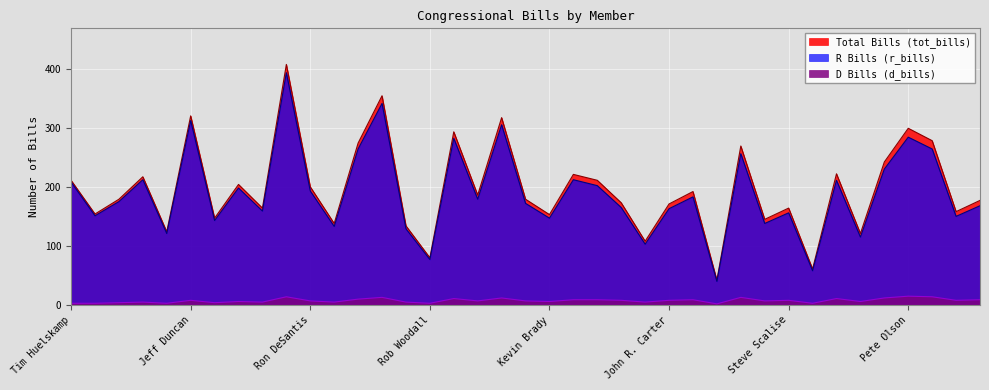

The Total Bills (tot_bills) series shows 490 at Tom Cotton (R-AR). True or false?

False